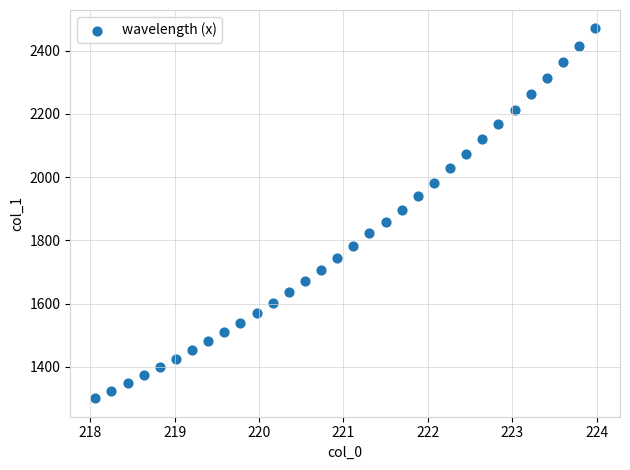

What is the range of Y values (max minus min)?

1168.7